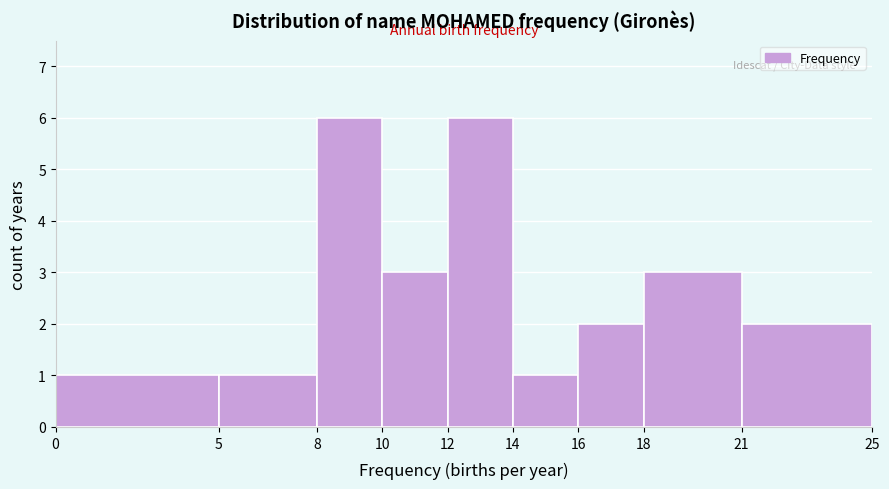

How tall is the bar that spans 12 to 14 on the x-axis? The values are not printed on the chart, so give them approximately, as read against the axis.

6